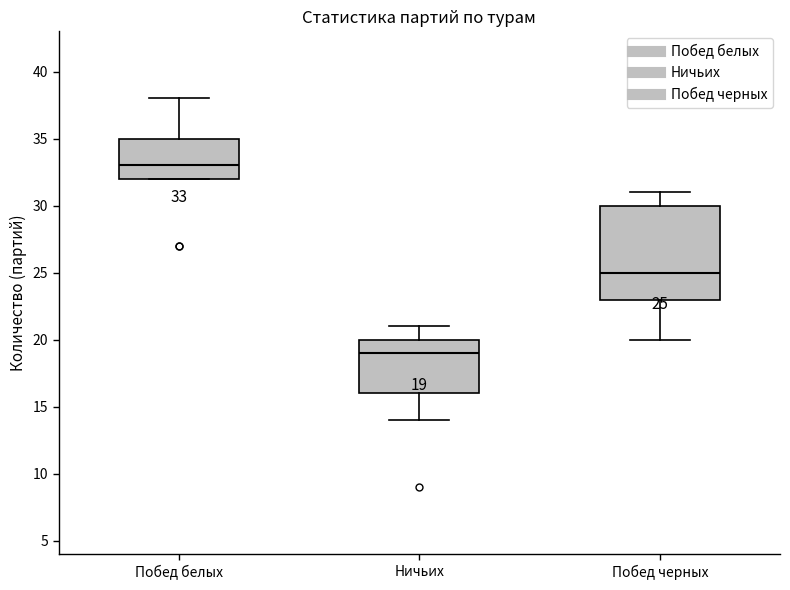

Which box's median line is the lowest?

Ничьих